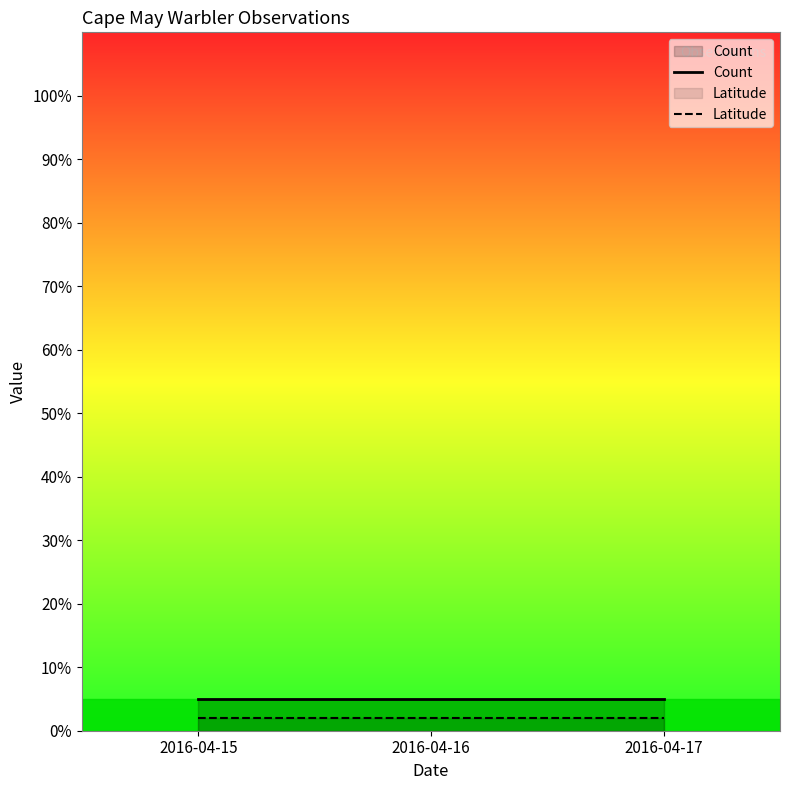

Which series has the largest total across all categories?

Count